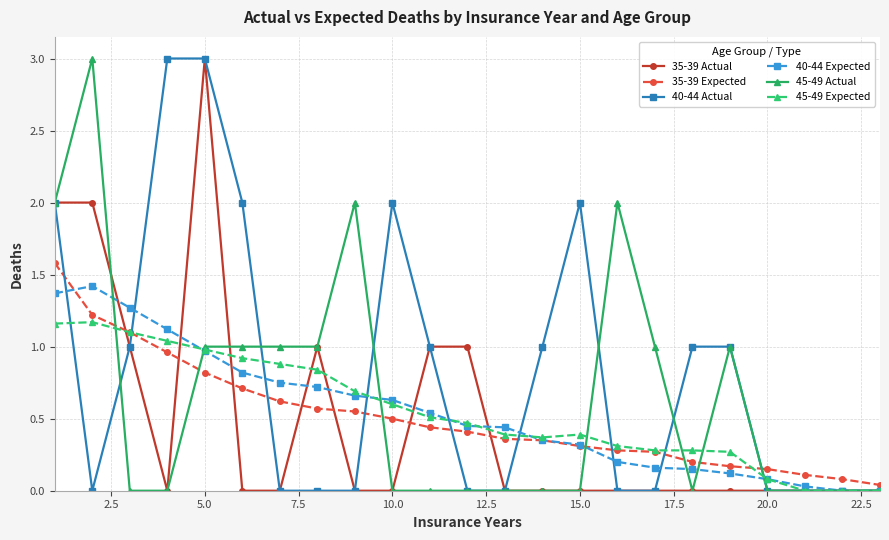

True or false: 40-44 Expected and 45-49 Expected cross at least once.

True